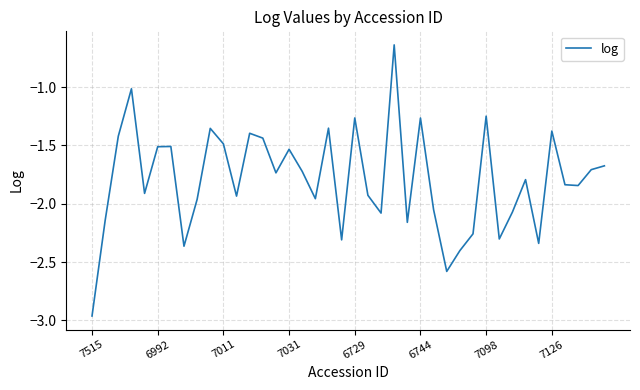

How many lines are shown in the chart?

1